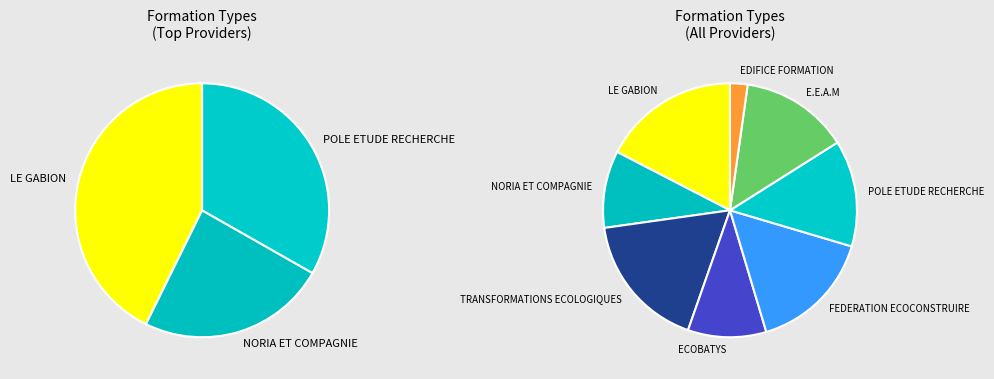

What is the change in value from FEDERATION ECOCONSTRUIRE to E.E.A.M?

-10570603657